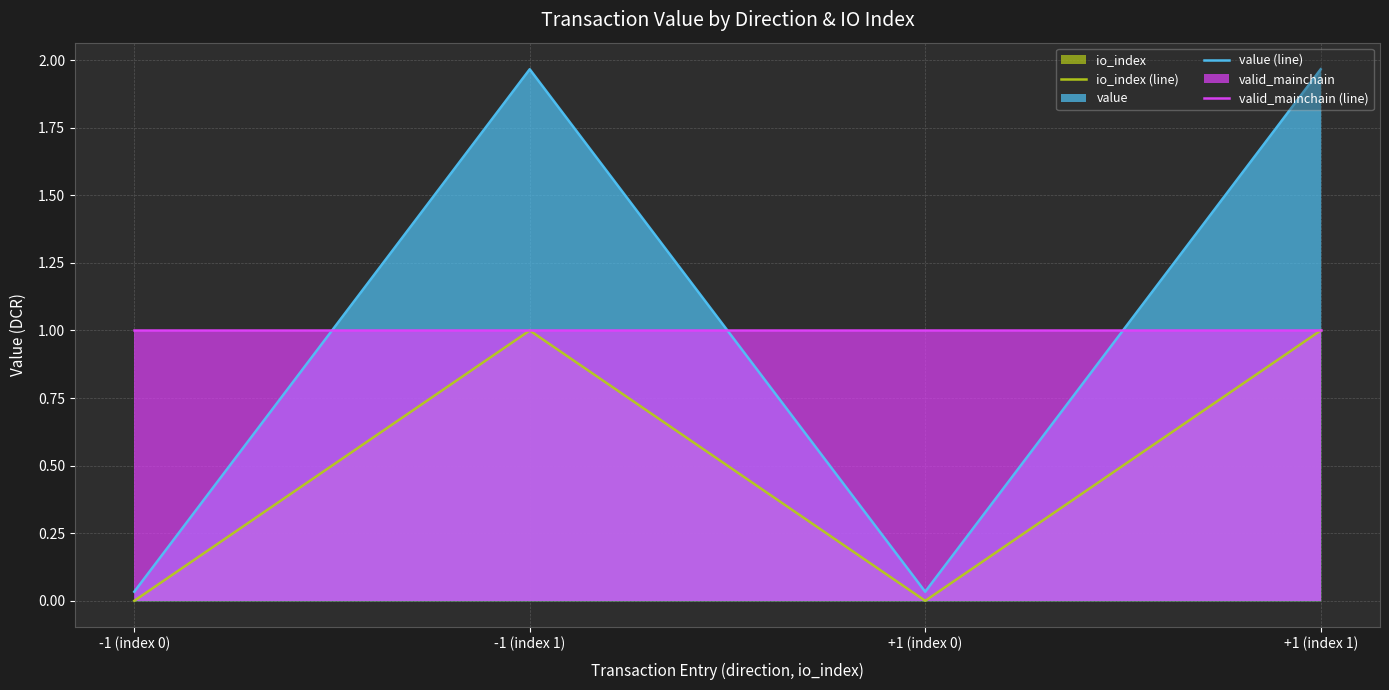

At how many categories does at least one series exceed 0?

4